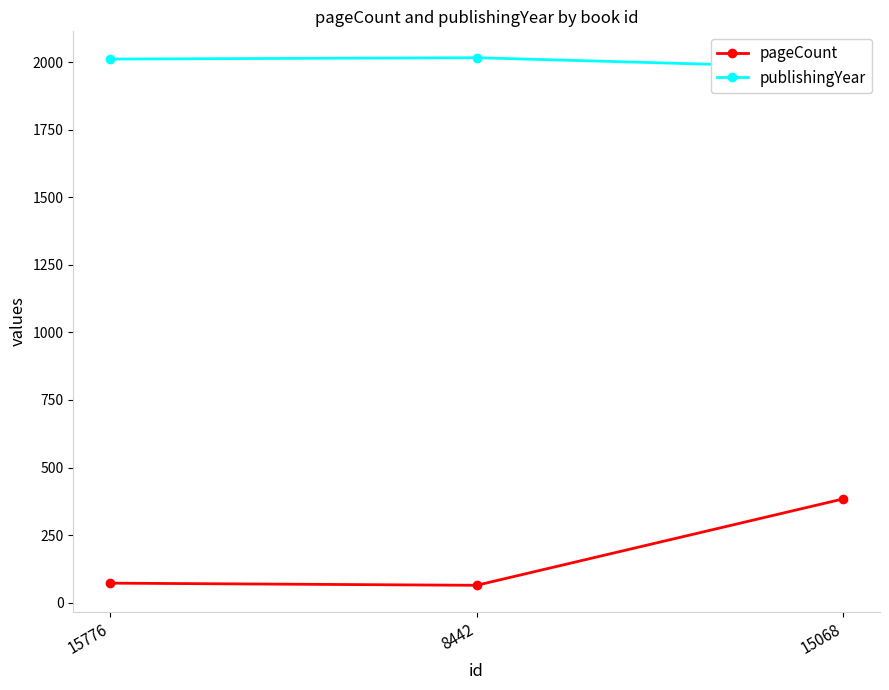

Reading left to right, transcribe all the data shown in this chart.

pageCount: 15776=72	8442=64	15068=384
publishingYear: 15776=2012	8442=2017	15068=1979